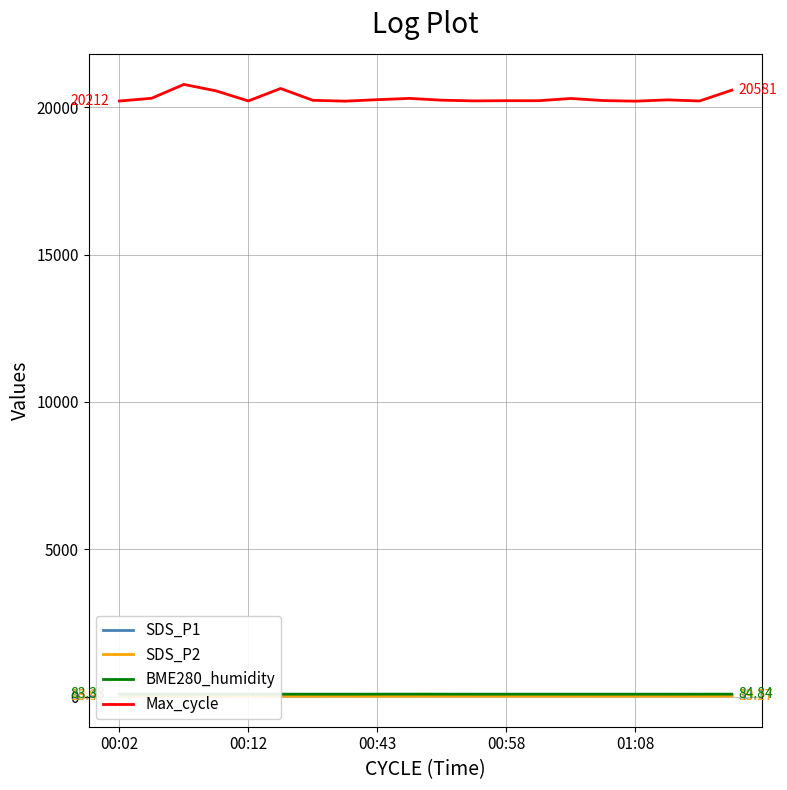

Count the number of categories in the chart.

20